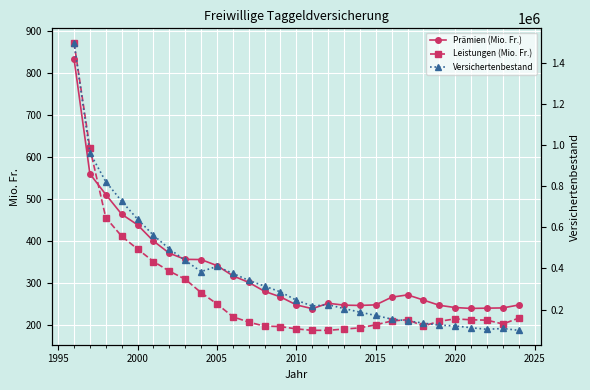

The Prämien (Mio. Fr.) series shows 439.2 at 2000. True or false?

True